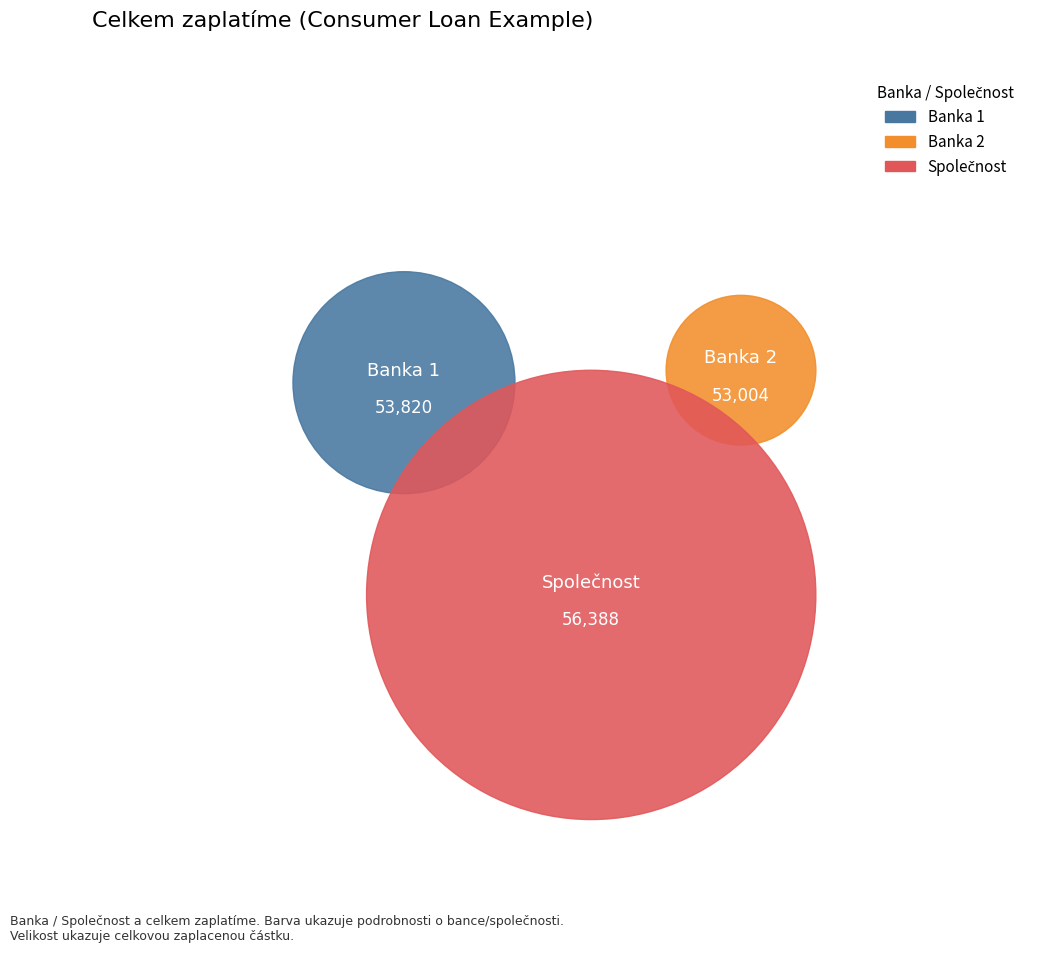

Do Společnost and Banka 1 together represent more than half of the pie?

Yes